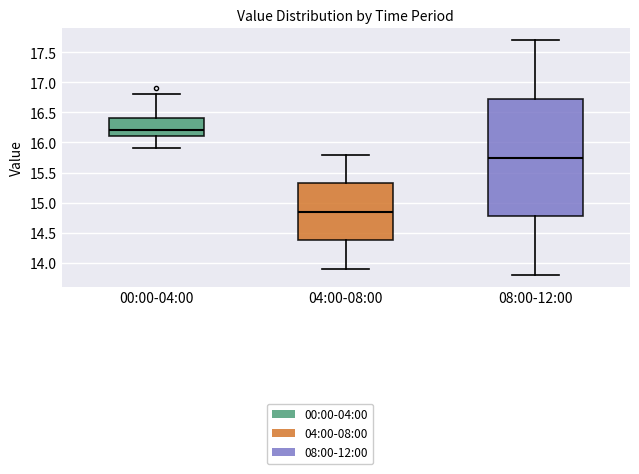

Reading left to right, transcribe this box plot: for each box, give where its median line is, the range the box spans, and where its two whiskers end, as read against the y-axis. The values are not printed on the chart, so give them approximately, as read against the axis.

00:00-04:00: median 16.20, box 16.10 to 16.40, whiskers 15.90 to 16.80
04:00-08:00: median 14.85, box 14.40 to 15.35, whiskers 13.90 to 15.80
08:00-12:00: median 15.75, box 14.80 to 16.75, whiskers 13.80 to 17.70